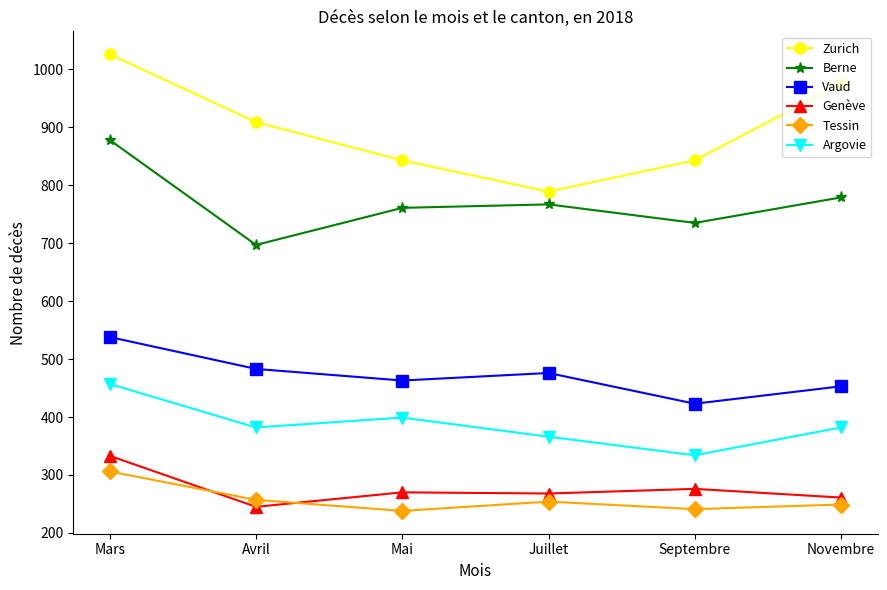

True or false: Tessin and Vaud cross at least once.

False